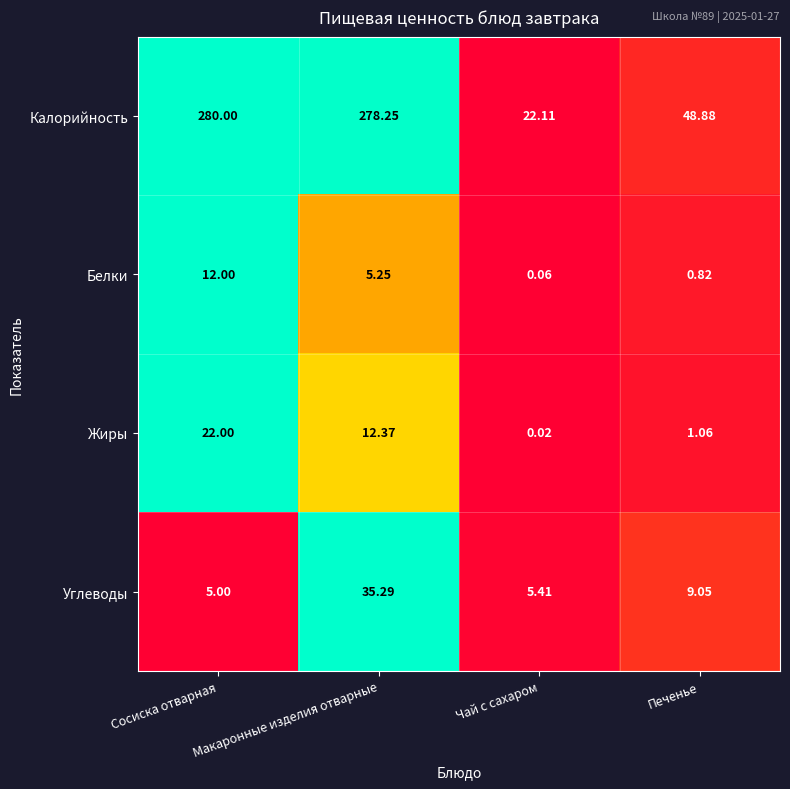

Which category has the highest value in the Жиры series?

Сосиска отварная